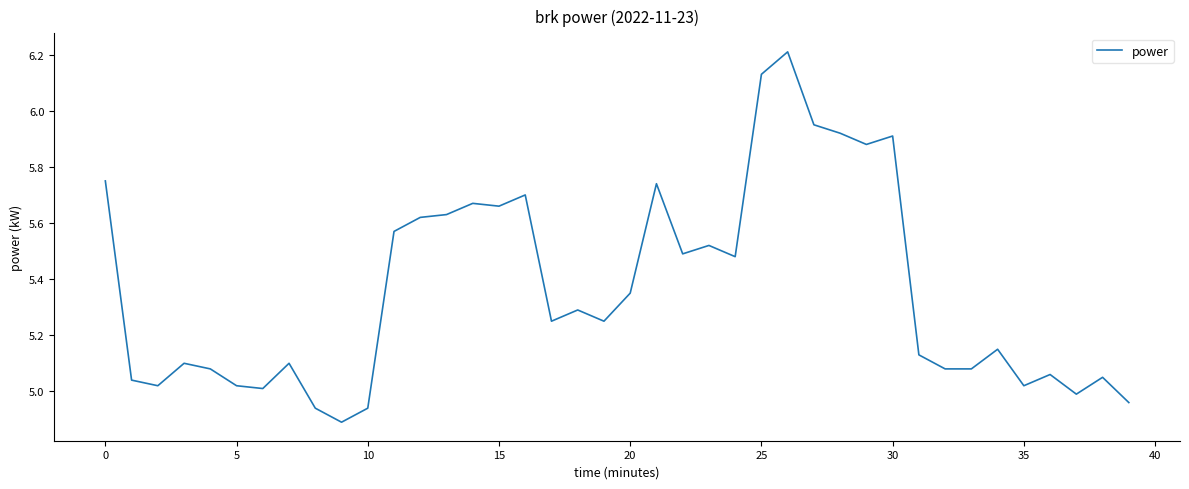

What is the difference between the second highest and minimum values?

1.2